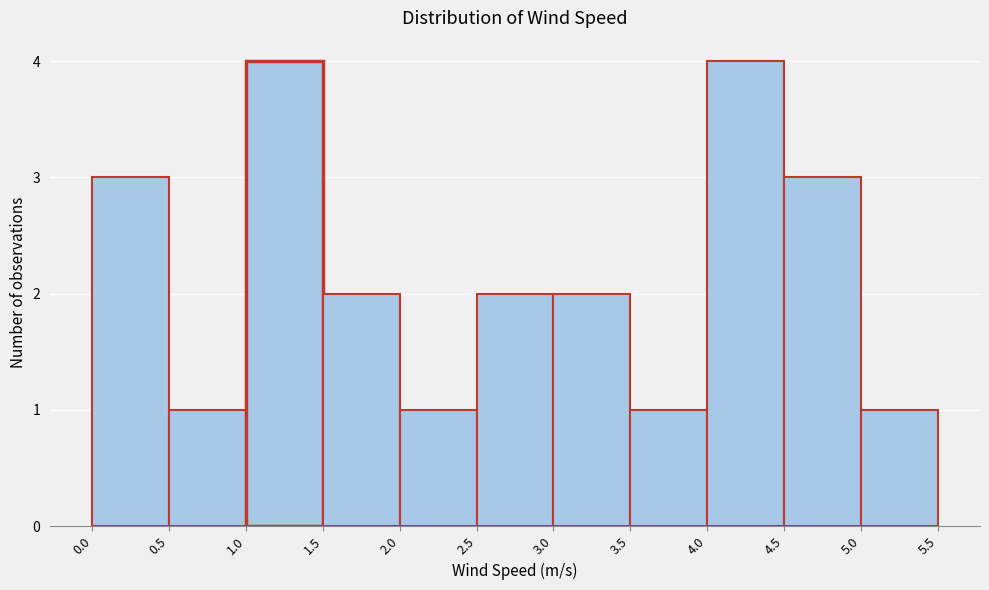

Reading left to right, transcribe this chart: for each bar, give the range it covers on the x-axis and its height. The values are not printed on the chart, so give them approximately, as read against the axis.

0.0 to 0.5: 3
0.5 to 1.0: 1
1.0 to 1.5: 4
1.5 to 2.0: 2
2.0 to 2.5: 1
2.5 to 3.0: 2
3.0 to 3.5: 2
3.5 to 4.0: 1
4.0 to 4.5: 4
4.5 to 5.0: 3
5.0 to 5.5: 1